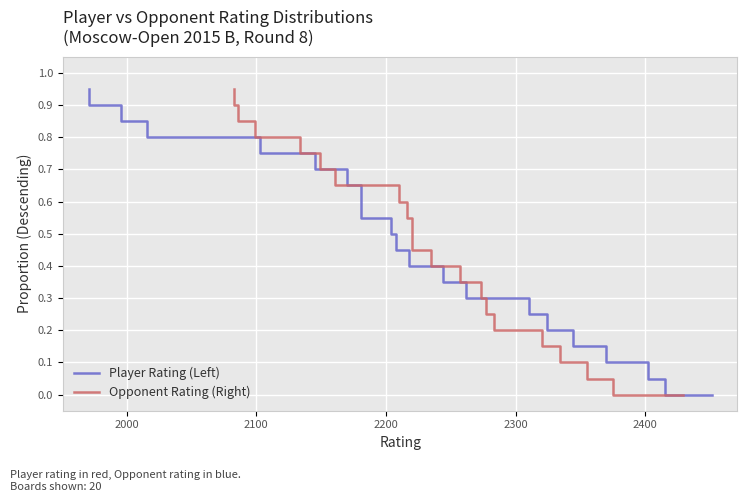

List the series in order of their peak value, highest first.

Player Rating (Left), Opponent Rating (Right)